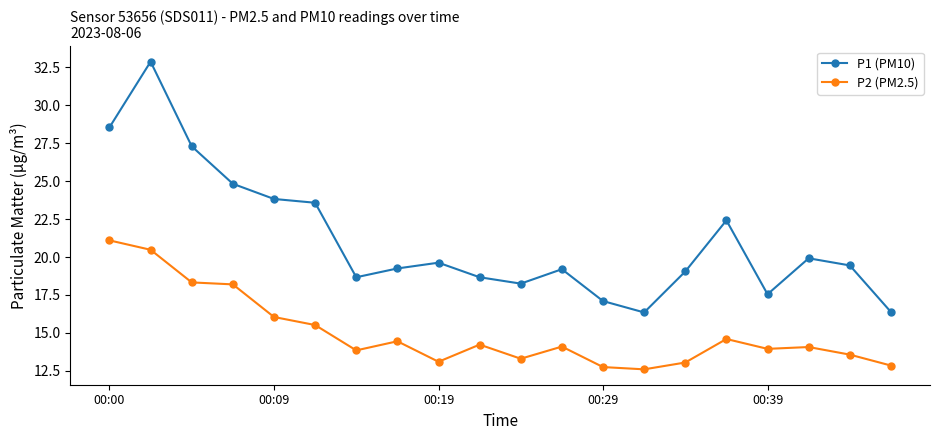

How many interior local valleys does the P1 (PM10) series have?

4